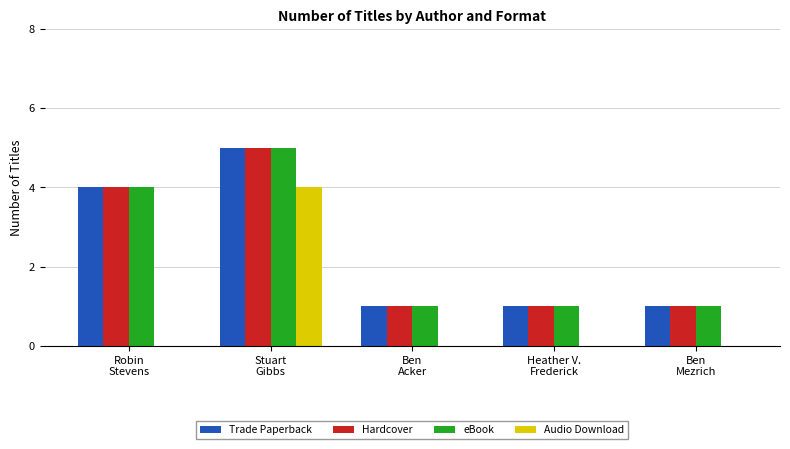

At which category is the sum across all series the highest?

Stuart
Gibbs